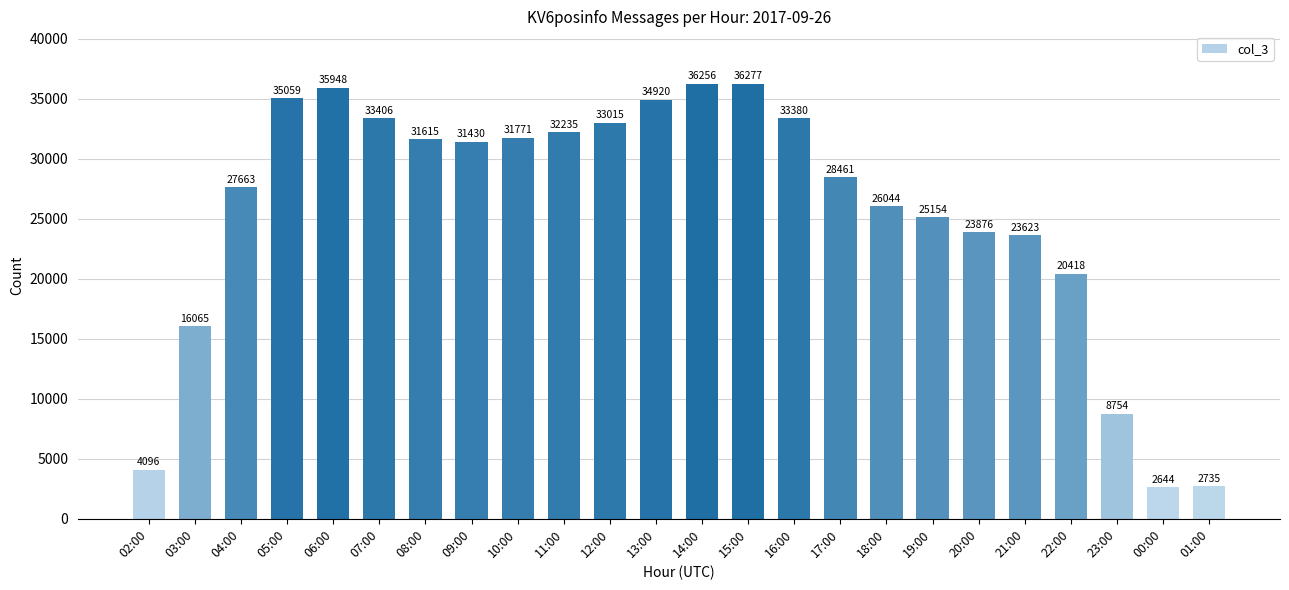

Reading left to right, list all the values displayed in this chart.

4096	16065	27663	35059	35948	33406	31615	31430	31771	32235	33015	34920	36256	36277	33380	28461	26044	25154	23876	23623	20418	8754	2644	2735